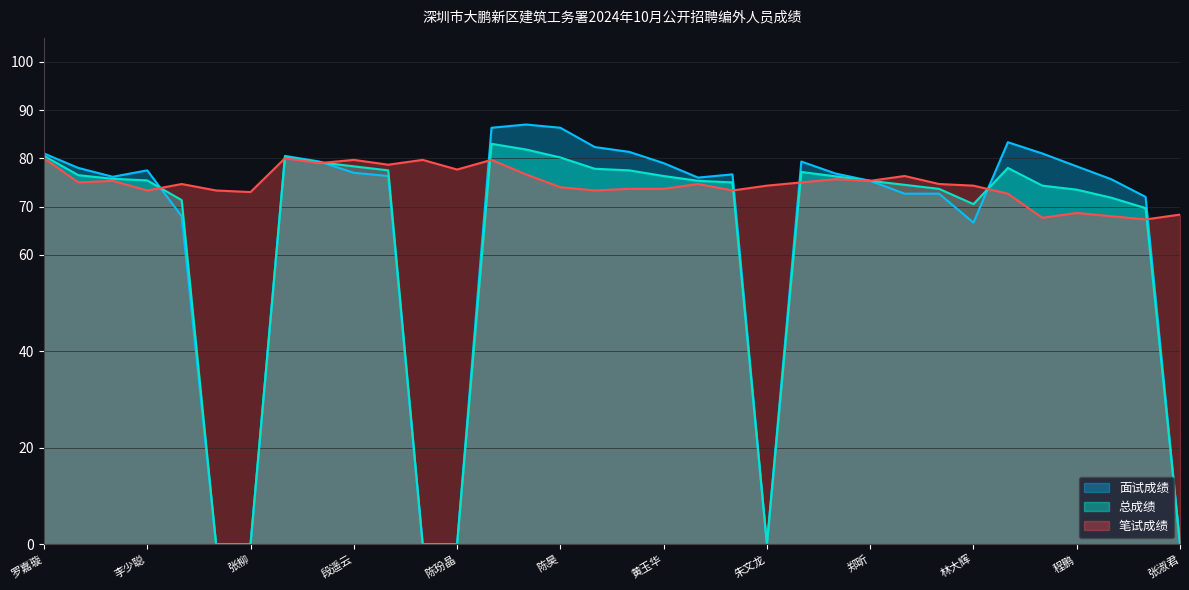

How many lines are shown in the chart?

3